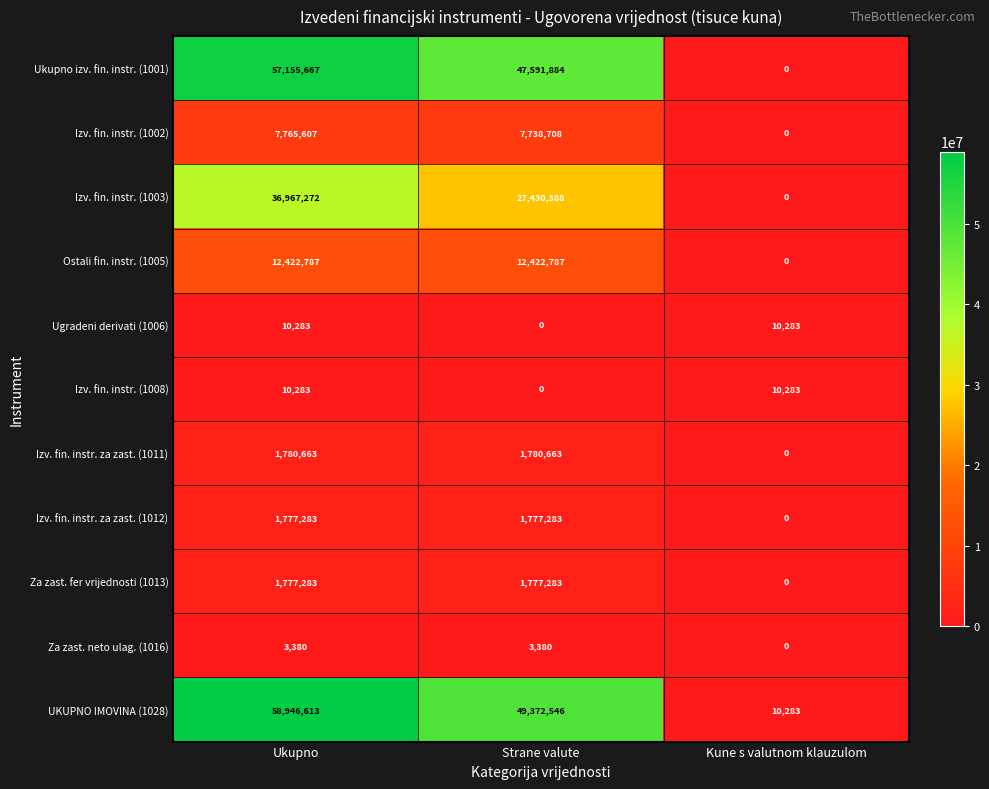

True or false: Izv. fin. instr. (1008) has a value of 0 at Strane valute.

True